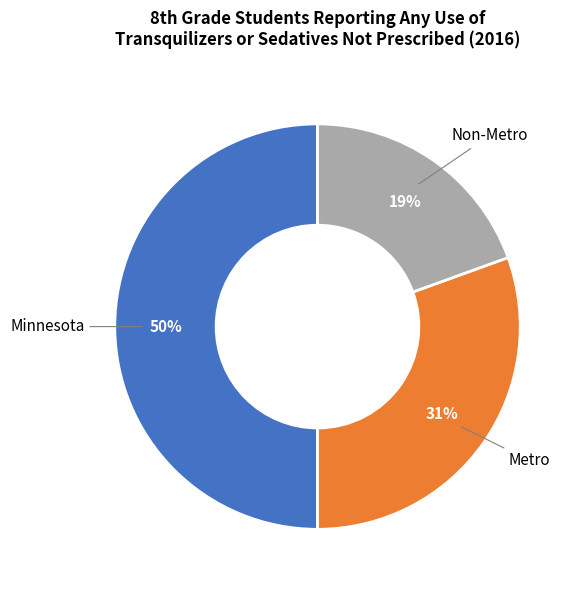

Does Non-Metro account for over 50% of the chart?

No